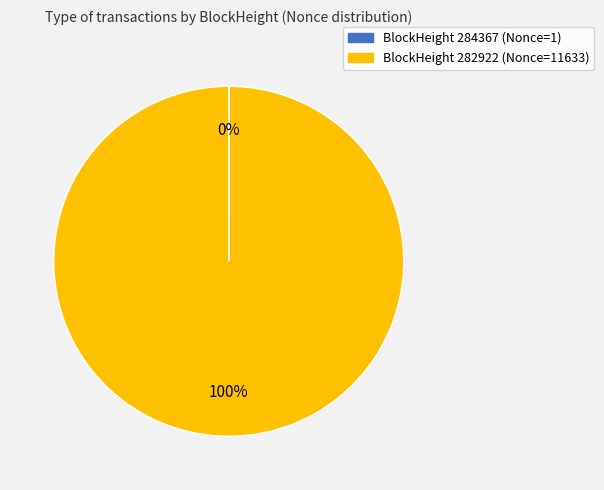

Is there a majority slice in this chart?

Yes